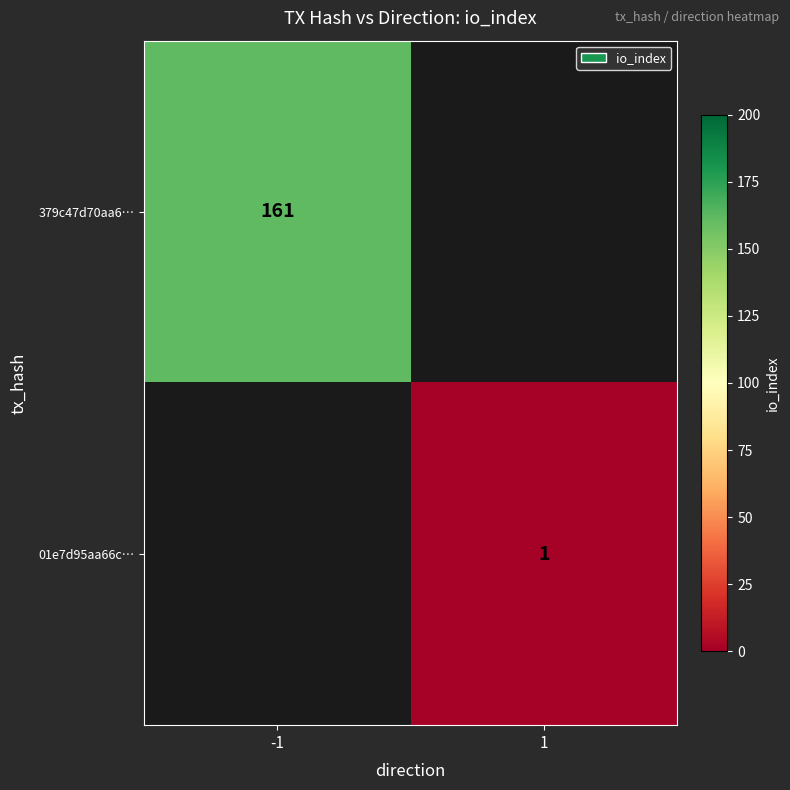

True or false: 379c47d70aa6… has a value of 161 at -1.

True